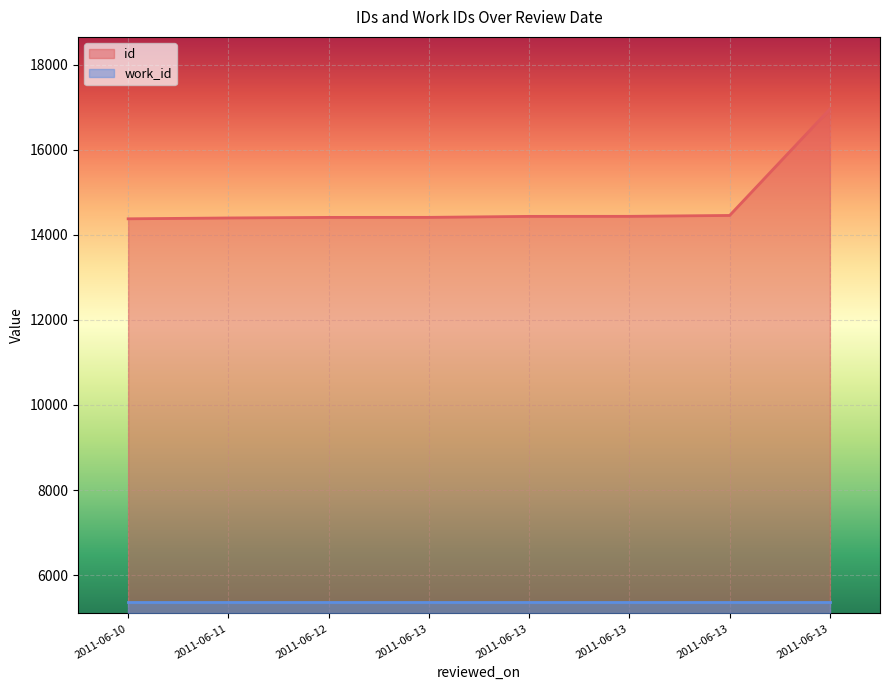

What is the change in value from 2011-06-11 to 2011-06-12?

+13